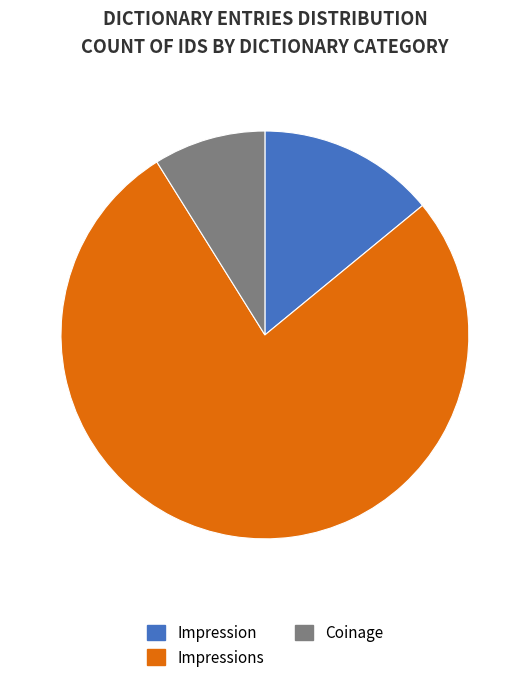

Is it true that Impressions is 1% of the pie?

False